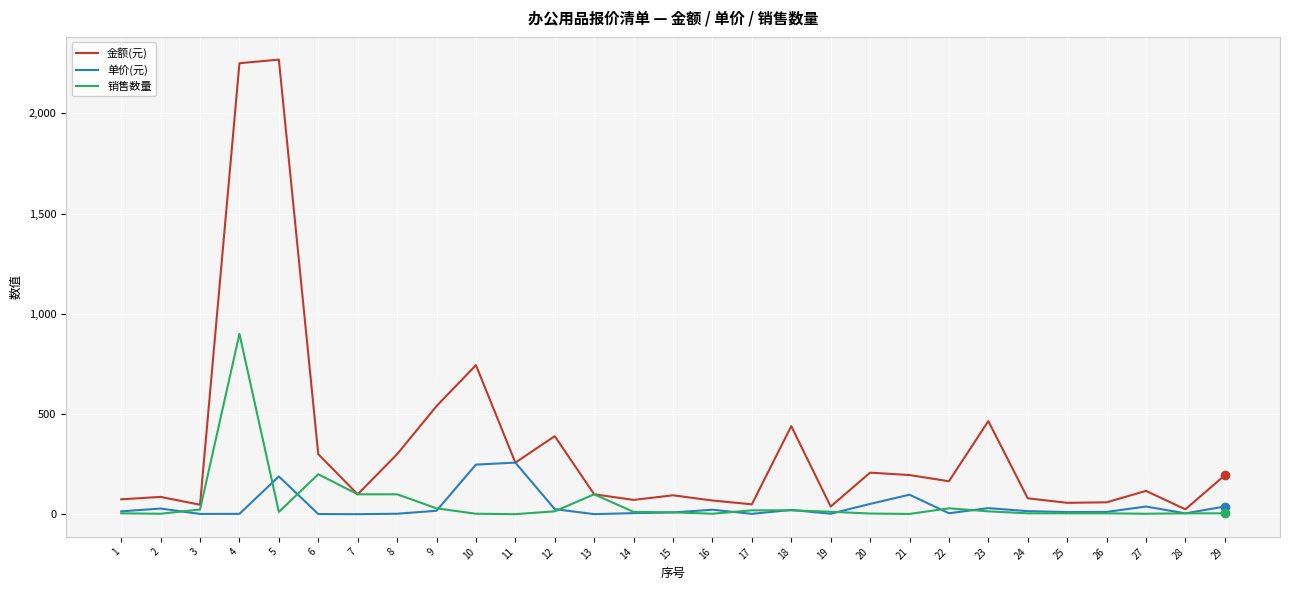

Which series has the largest range (max minus min)?

金额(元)